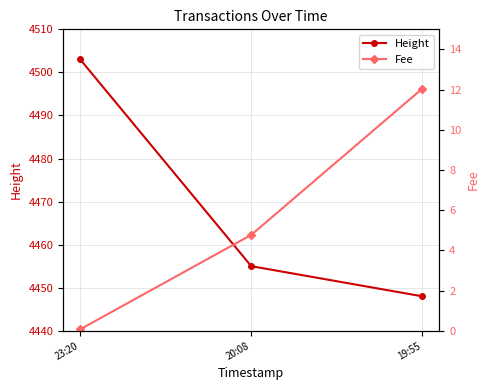

Reading right to left, list all the values displayed in this chart.

Height: 19:55=4448.0	20:08=4455.0	23:20=4503.0
Fee: 19:55=12.0	20:08=4.8	23:20=0.1